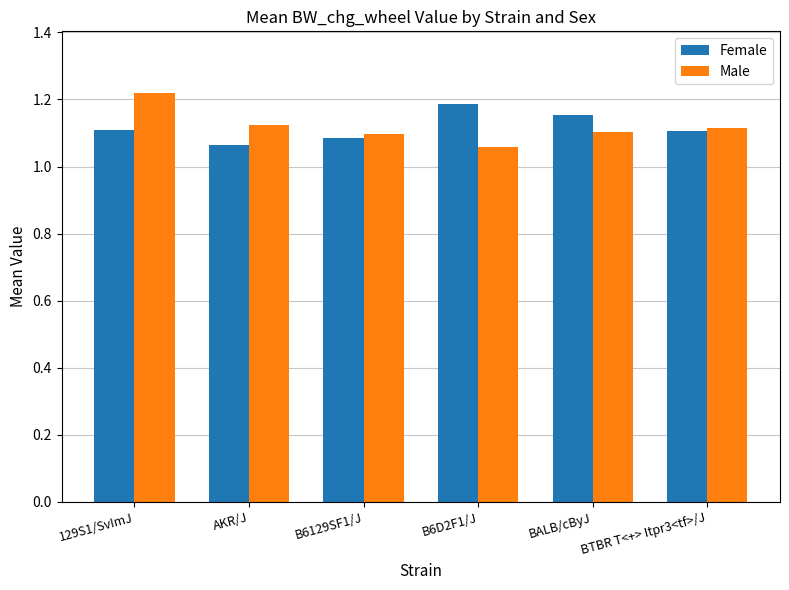

True or false: Female has a value of 0.4 at BALB/cByJ.

False